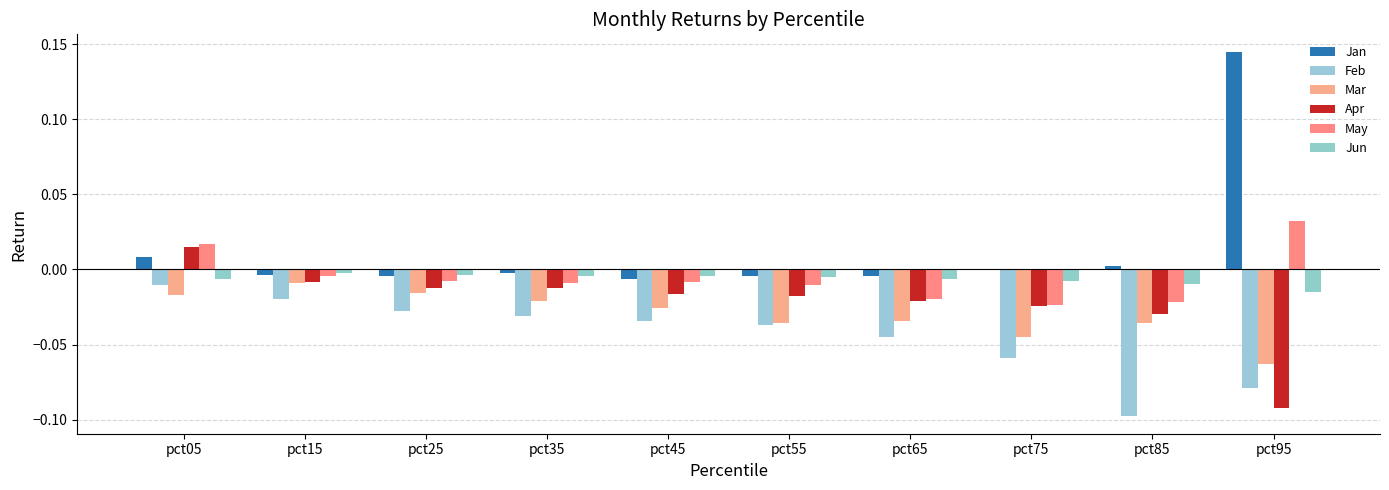

Between pct75 and pct85, which series saw the biggest shift?

Feb